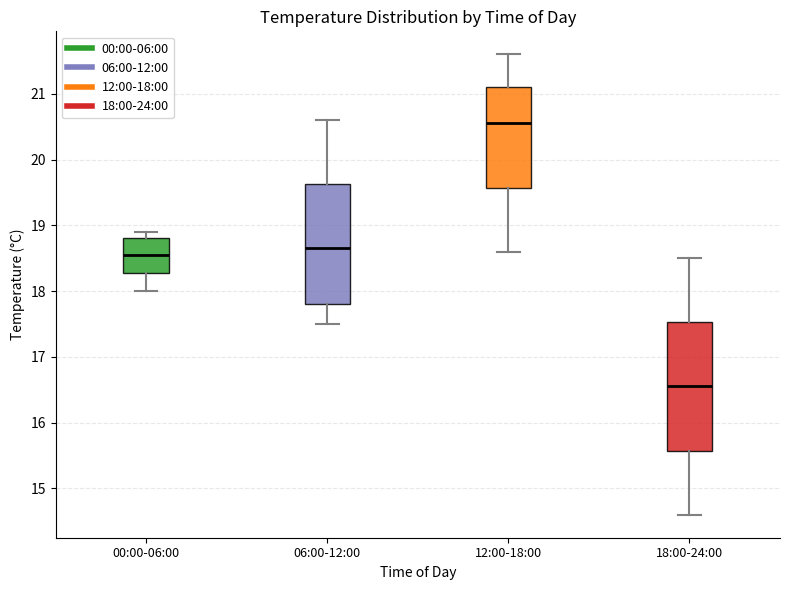

Which box is the tallest, from its lower edge to its upper edge?

18:00-24:00